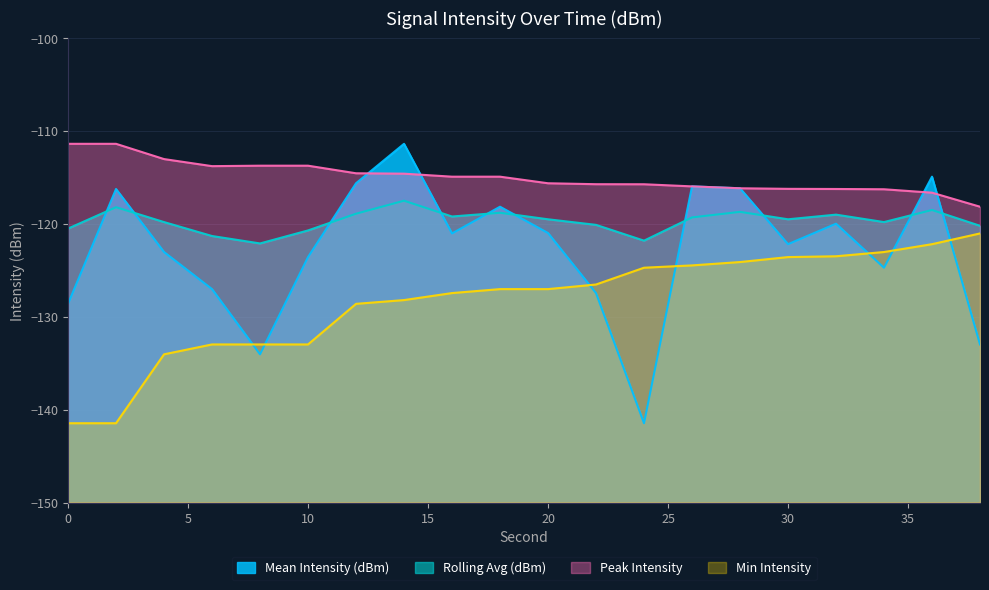

The Min Intensity series shows -121.0 at 38. True or false?

True